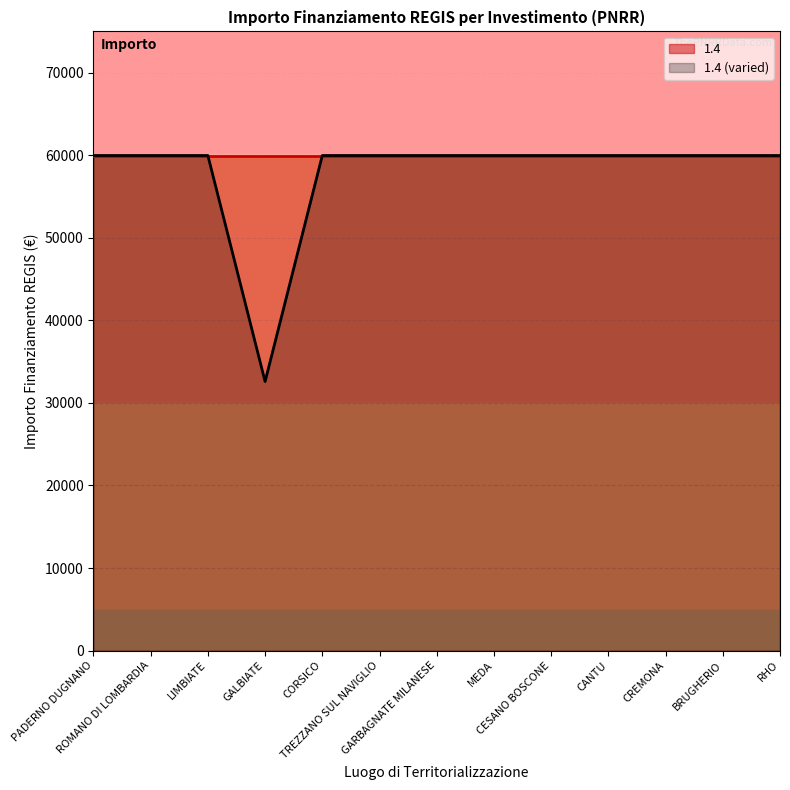

List the labels in order of value, largest first.

PADERNO DUGNANO, ROMANO DI LOMBARDIA, LIMBIATE, CORSICO, TREZZANO SUL NAVIGLIO, GARBAGNATE MILANESE, MEDA, CESANO BOSCONE, CANTU, CREMONA, BRUGHERIO, RHO, GALBIATE